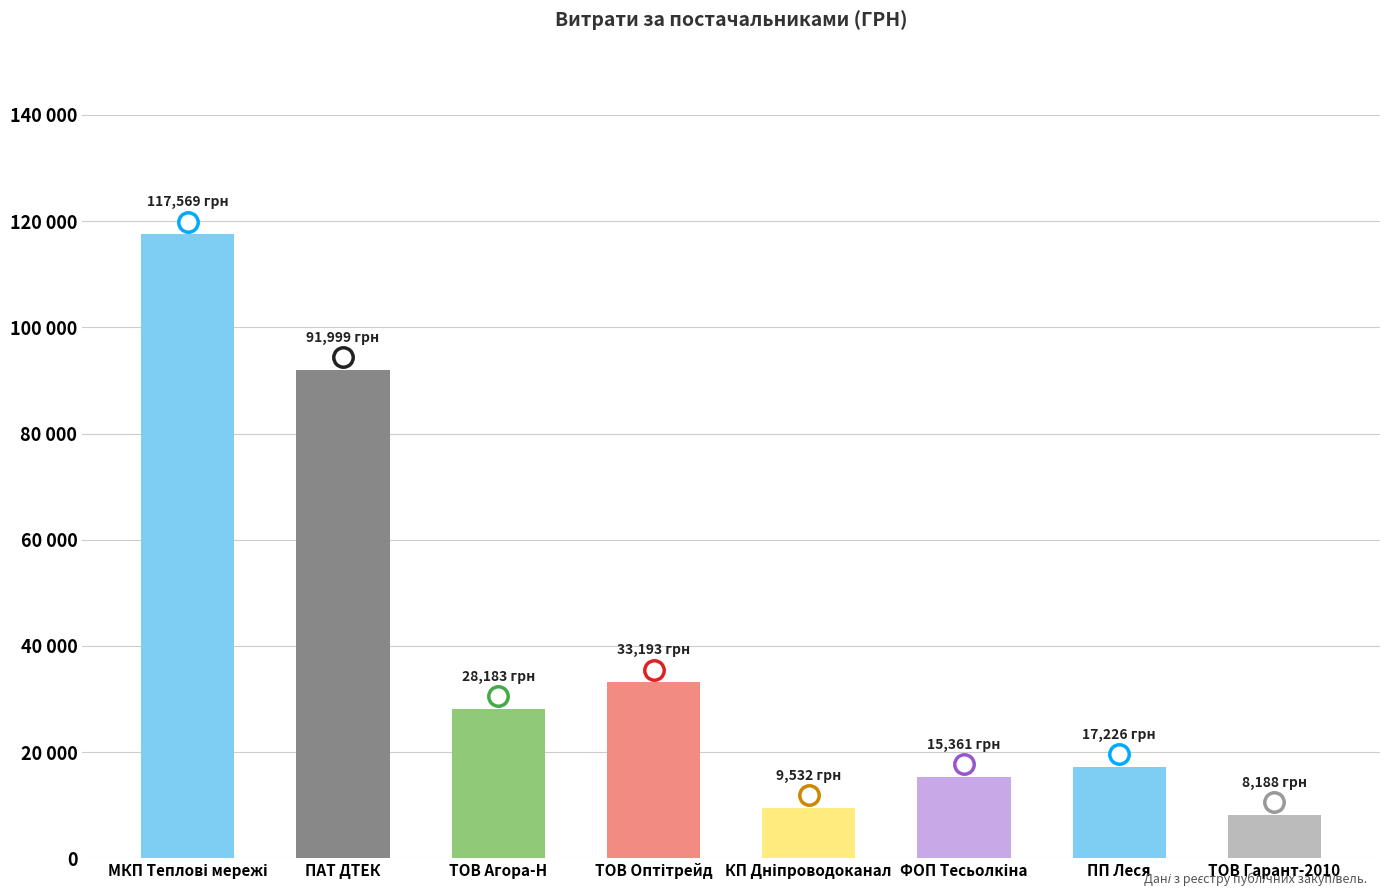

What is the change in value from КП Дніпроводоканал to ФОП Тесьолкіна?

+5828.9